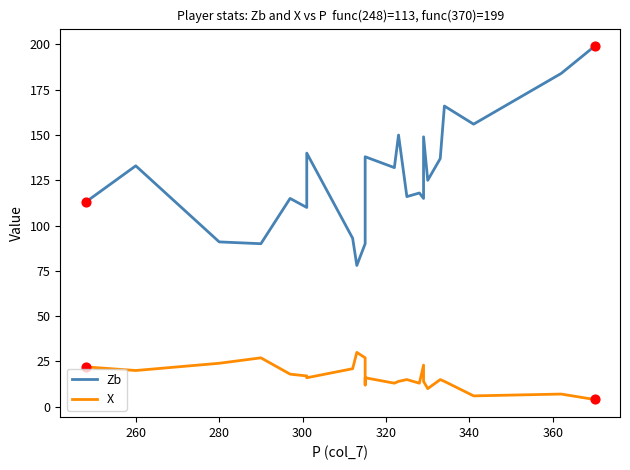

What are all the series names shown in the legend?

Zb, X